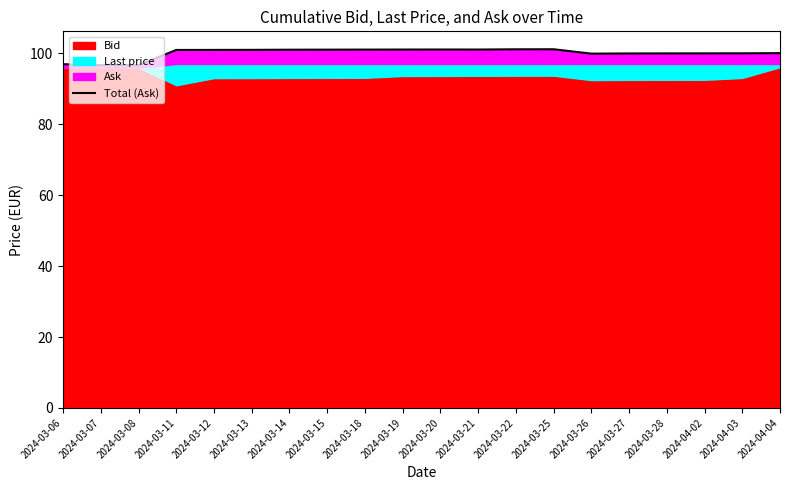

At which label is the value closest to 98?

2024-03-06